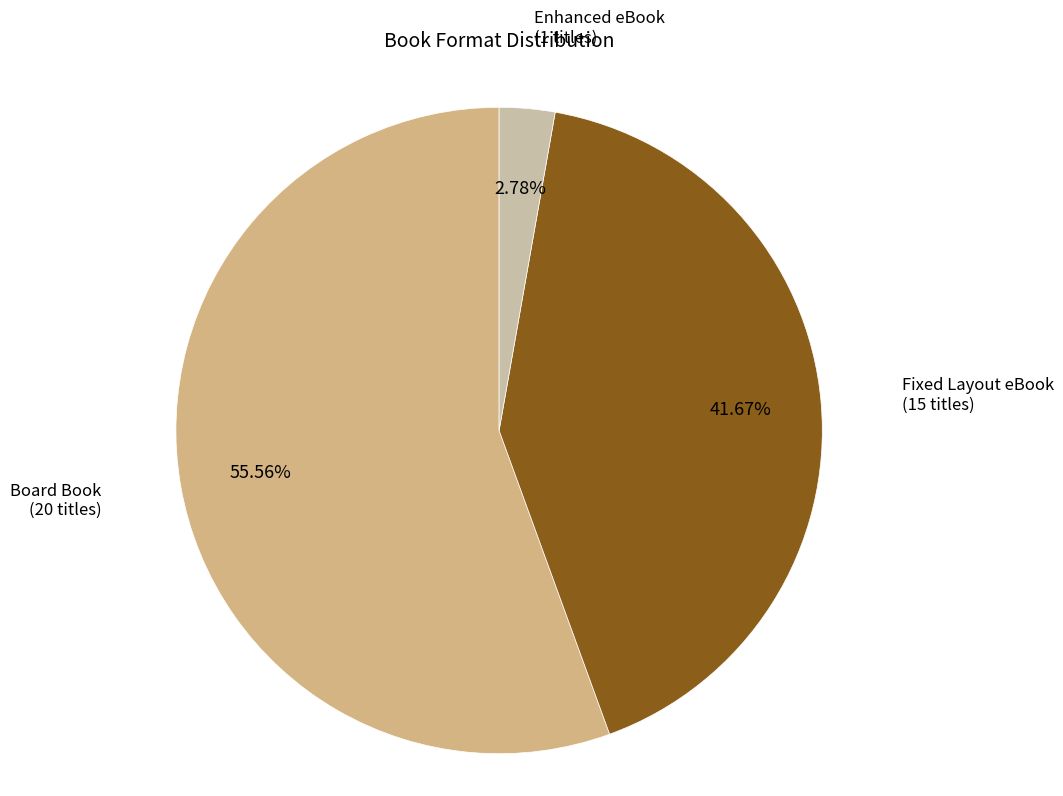

What is the majority slice?

Board Book